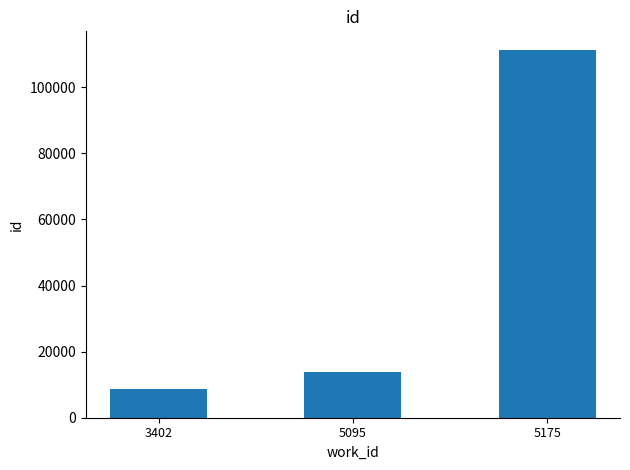

True or false: the data shows 2096 at 3402.

False